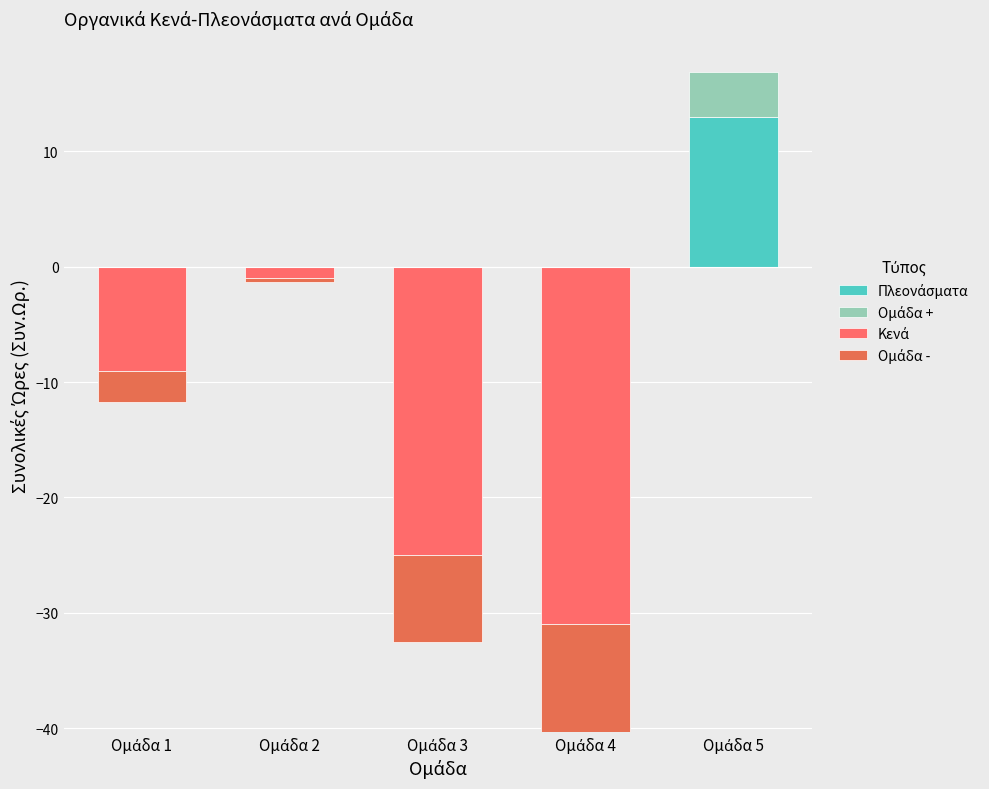

How many positive values does the Πλεονάσματα series have?

1